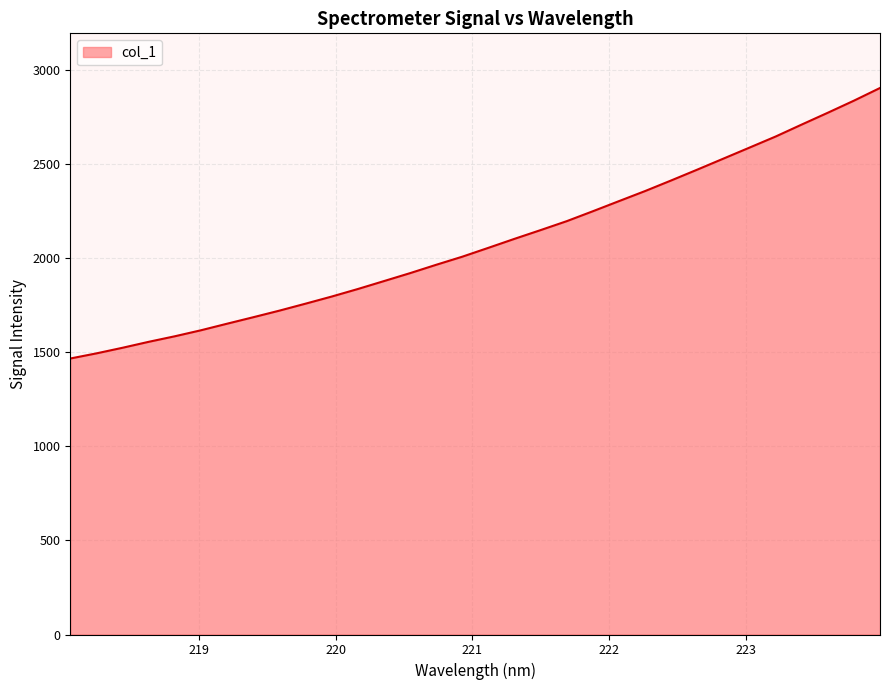

What is the maximum value shown in the chart?

2905.4